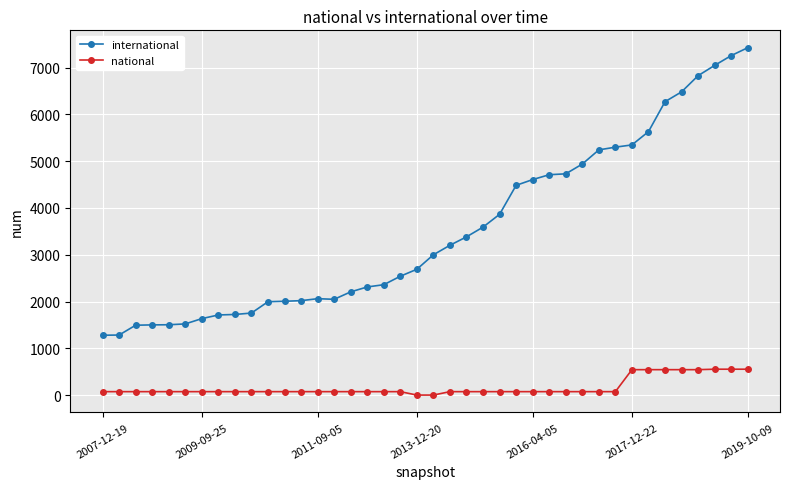

How many values in the international series are below 2999?

20